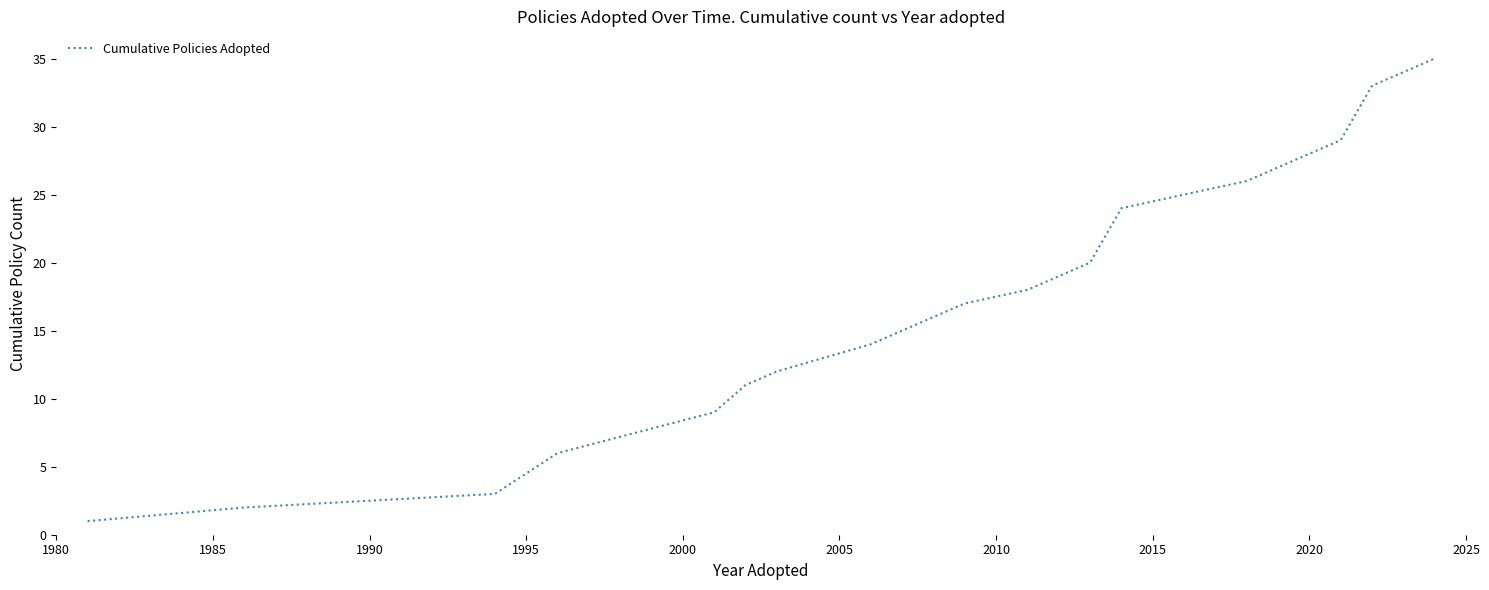

What is the difference between the maximum and minimum values?

34